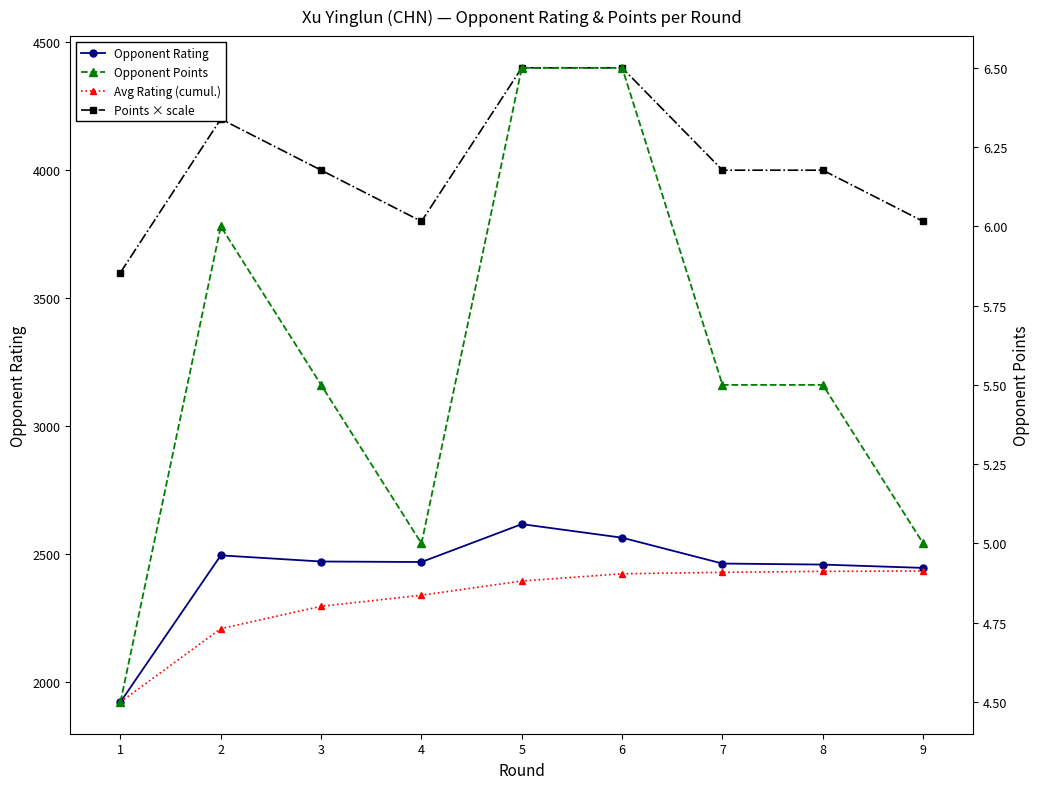

In Points × scale, how many points are lower than both neighbors (excluding endpoints)?

1